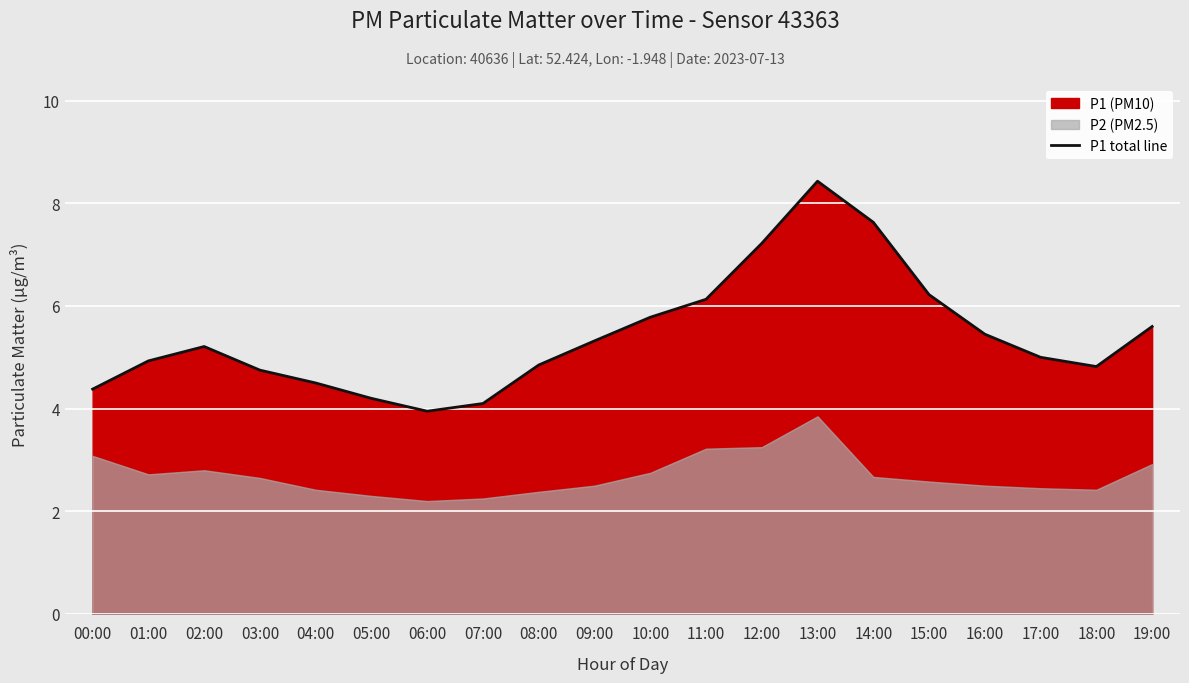

The value at 05:00 is 4.2. True or false?

True